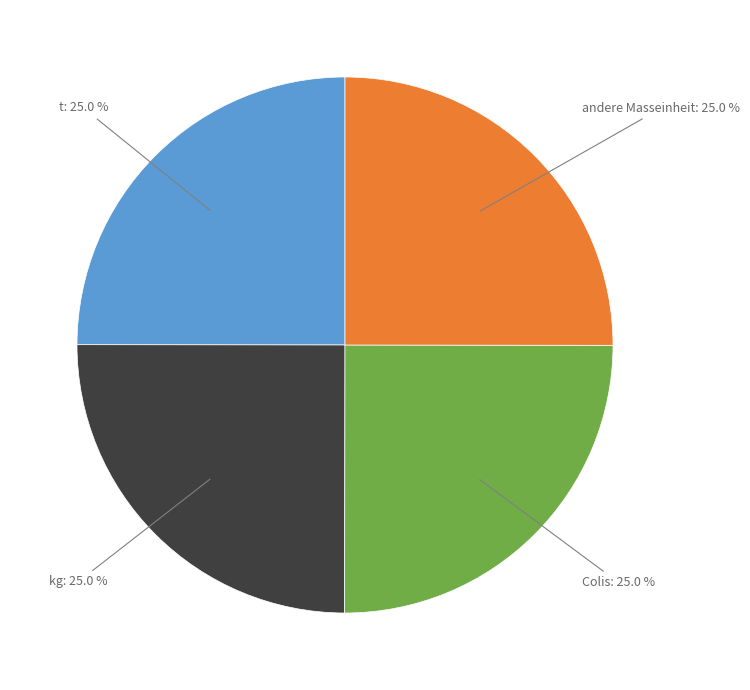

How many segments does this pie chart have?

4